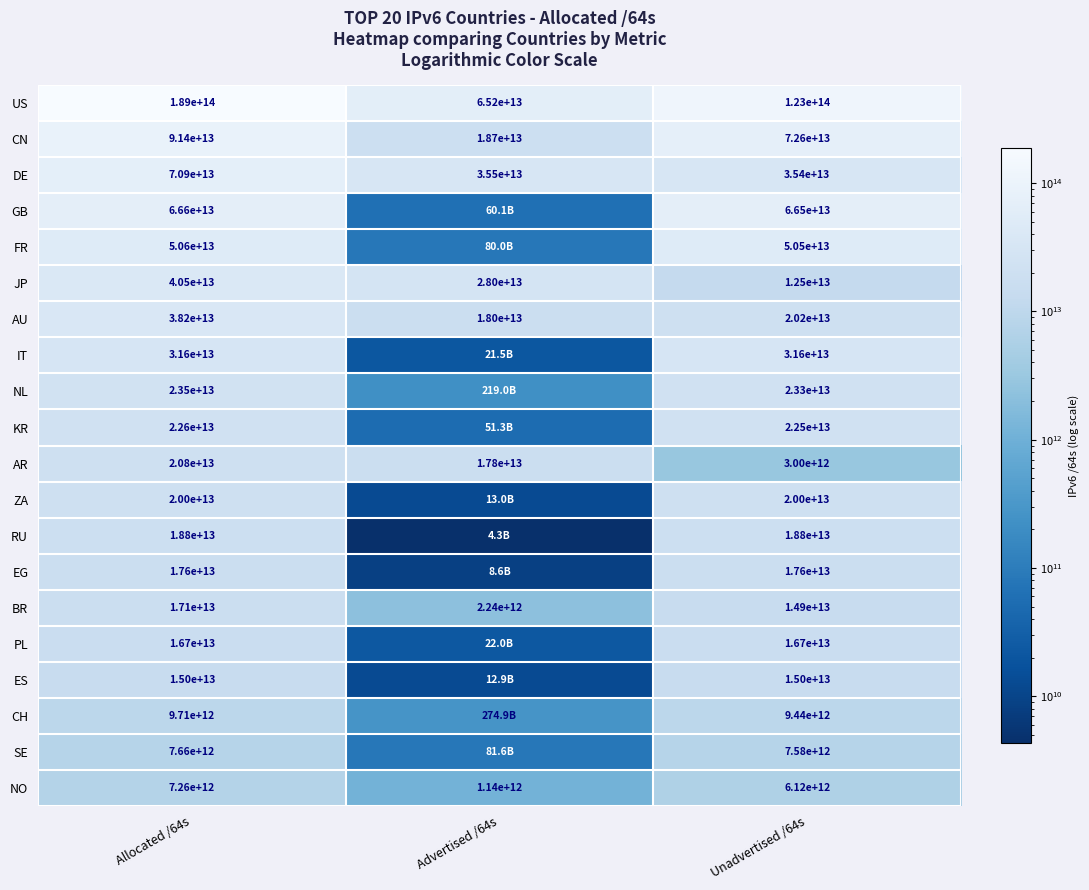

Which has a higher value, Unadvertised /64s or Advertised /64s?

Unadvertised /64s